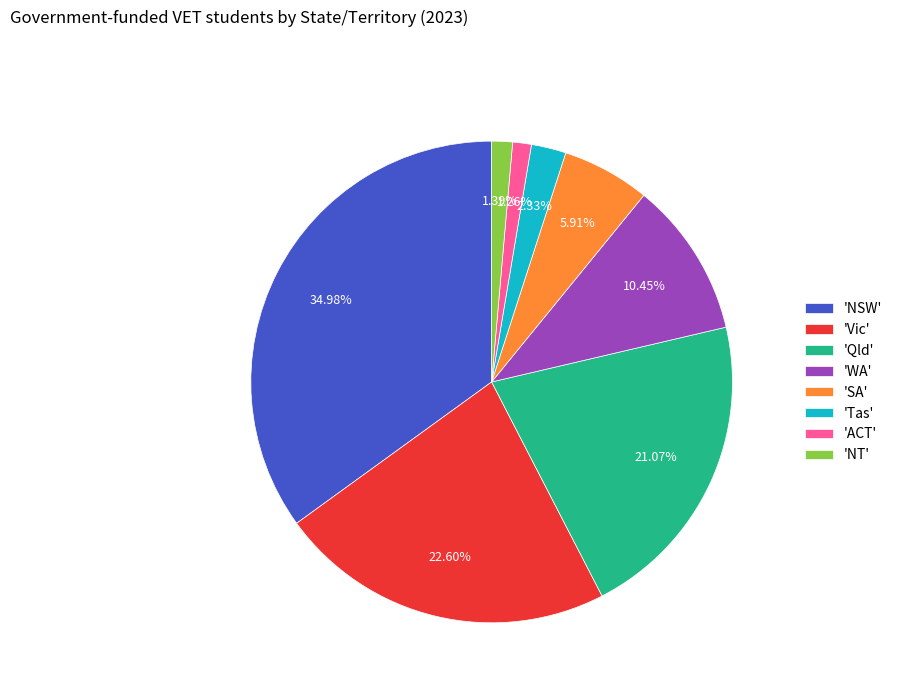

Which category has the biggest portion of the pie?

'NSW'